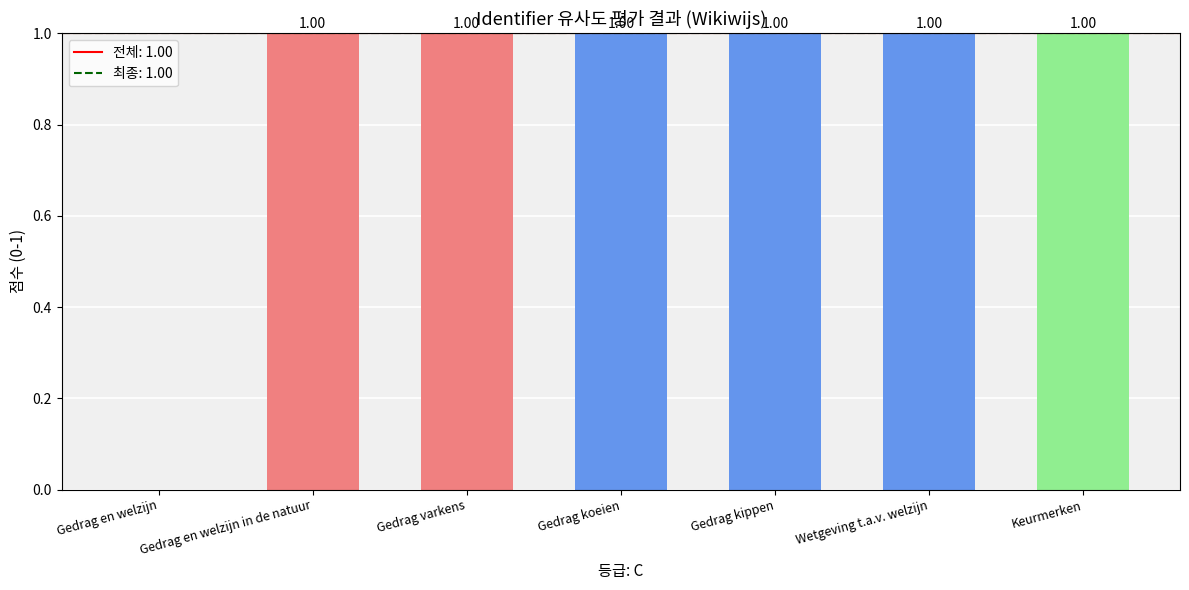

What is the sum of the values at Gedrag en welzijn and Gedrag kippen?

1.0